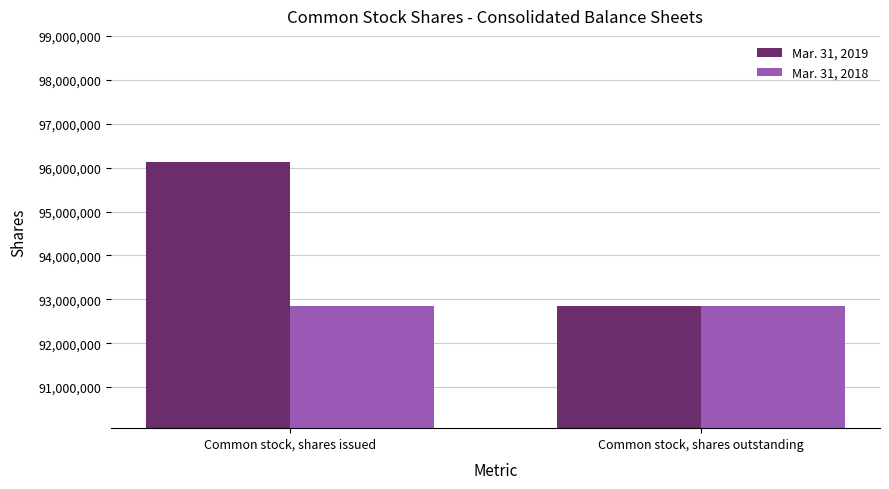

How many groups of bars are there?

2